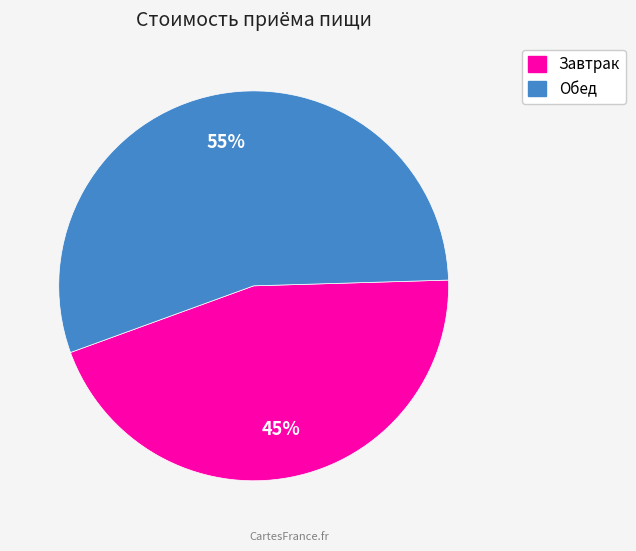

What percentage is the Завтрак slice, to the nearest percent?

45%